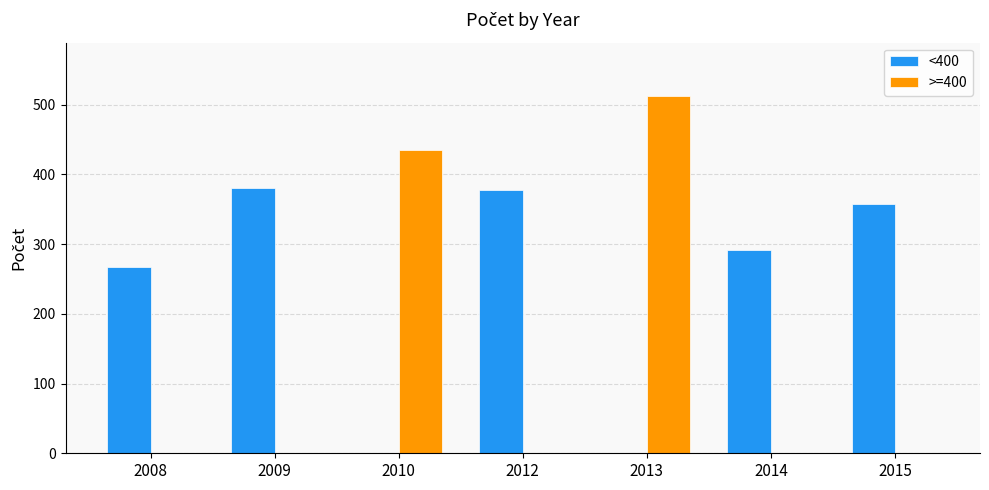

At which category is the sum across all series the highest?

2013